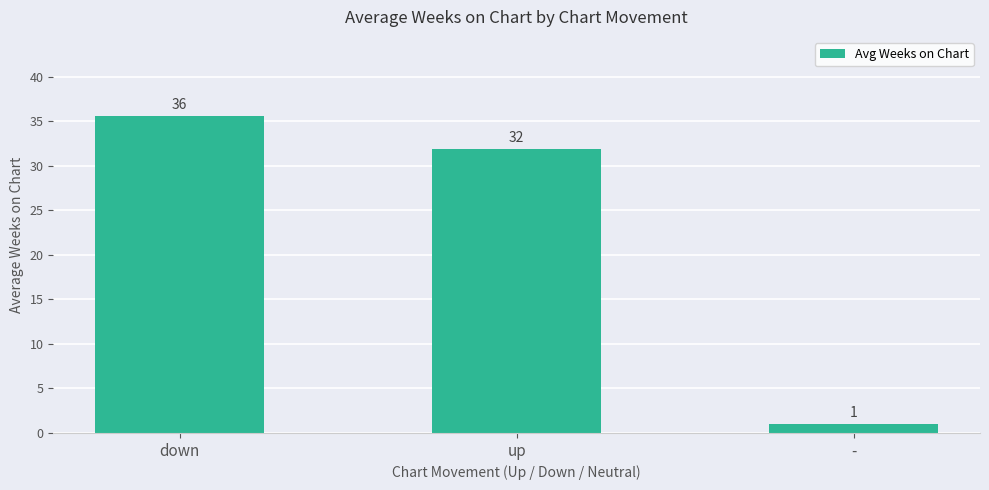

How many series are shown in this chart?

1